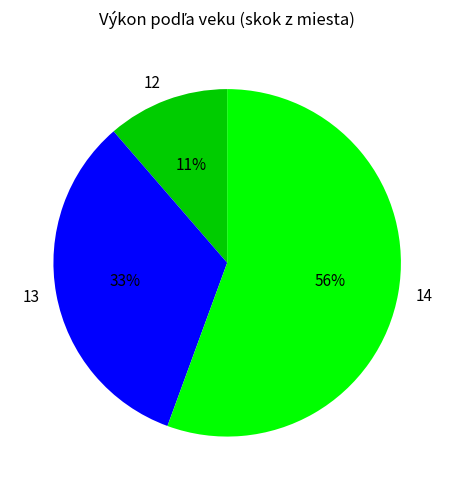

Rank the categories by value from lowest to highest.

12, 13, 14